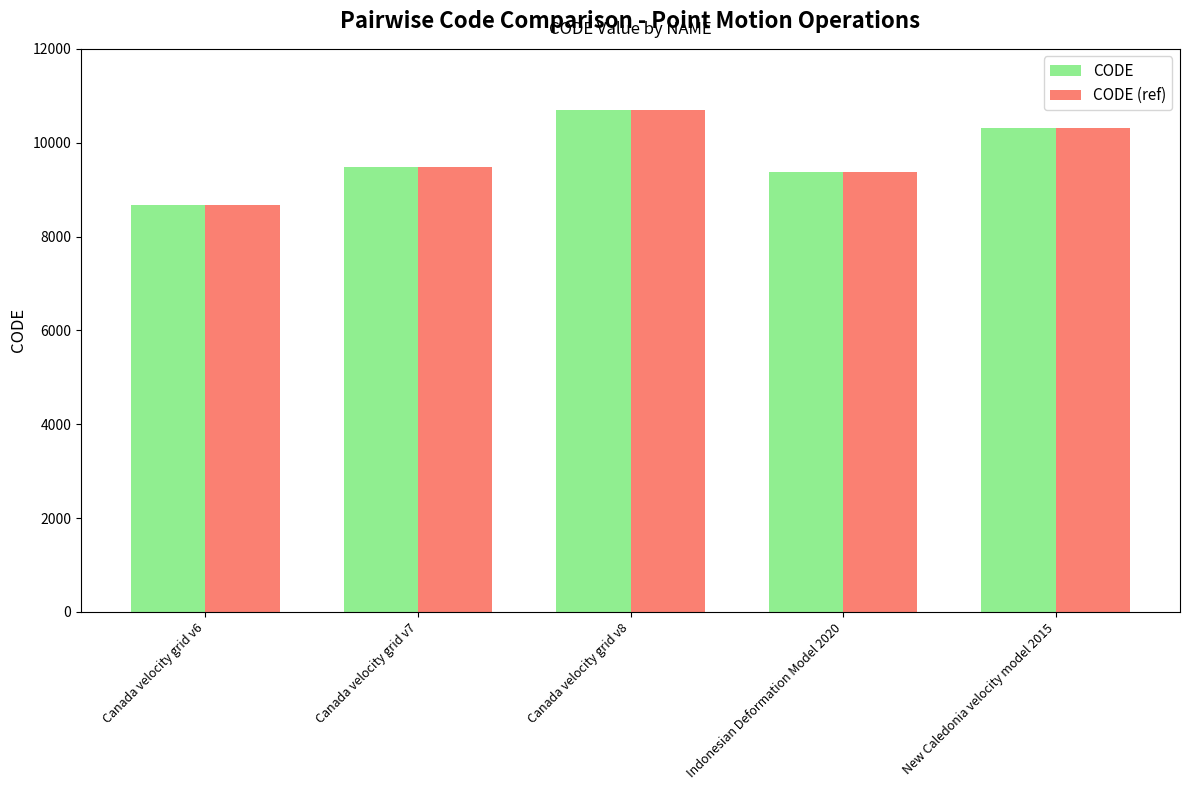

What position from the right is Indonesian Deformation Model 2020?

2